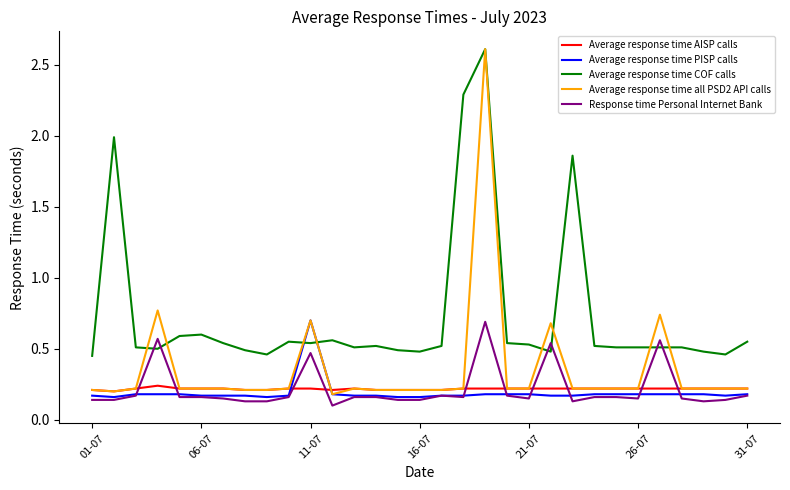

Which series has the largest range (max minus min)?

Average response time all PSD2 API calls